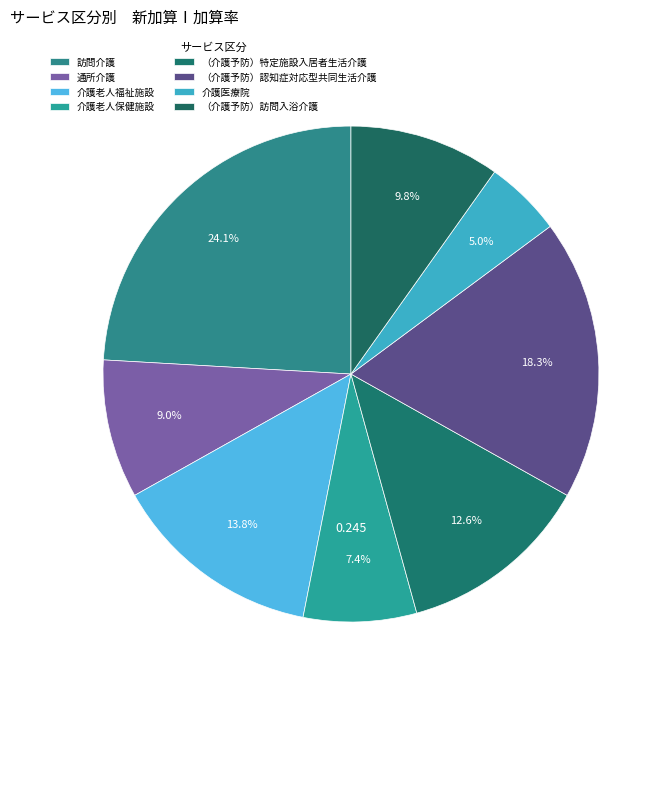

How many segments does this pie chart have?

8